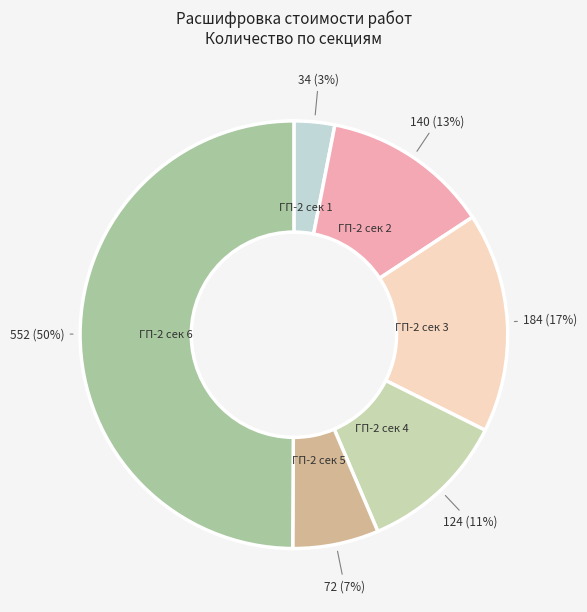

Rank the categories by value from highest to lowest.

ГП-2 сек 6, ГП-2 сек 3, ГП-2 сек 2, ГП-2 сек 4, ГП-2 сек 5, ГП-2 сек 1